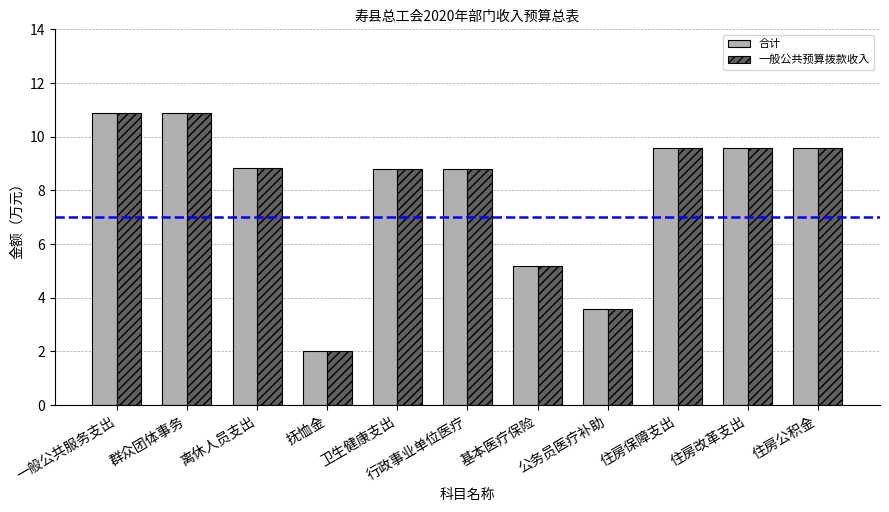

What is the difference between the maximum and second lowest values in the 一般公共预算拨款收入 series?

7.3